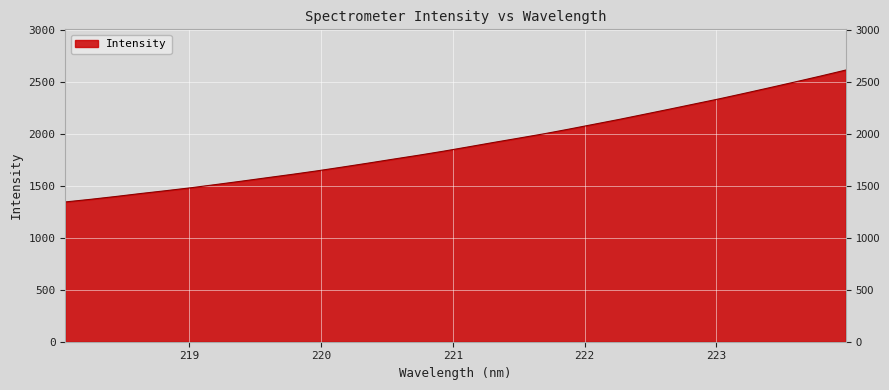

What is the maximum value shown in the chart?

2616.3